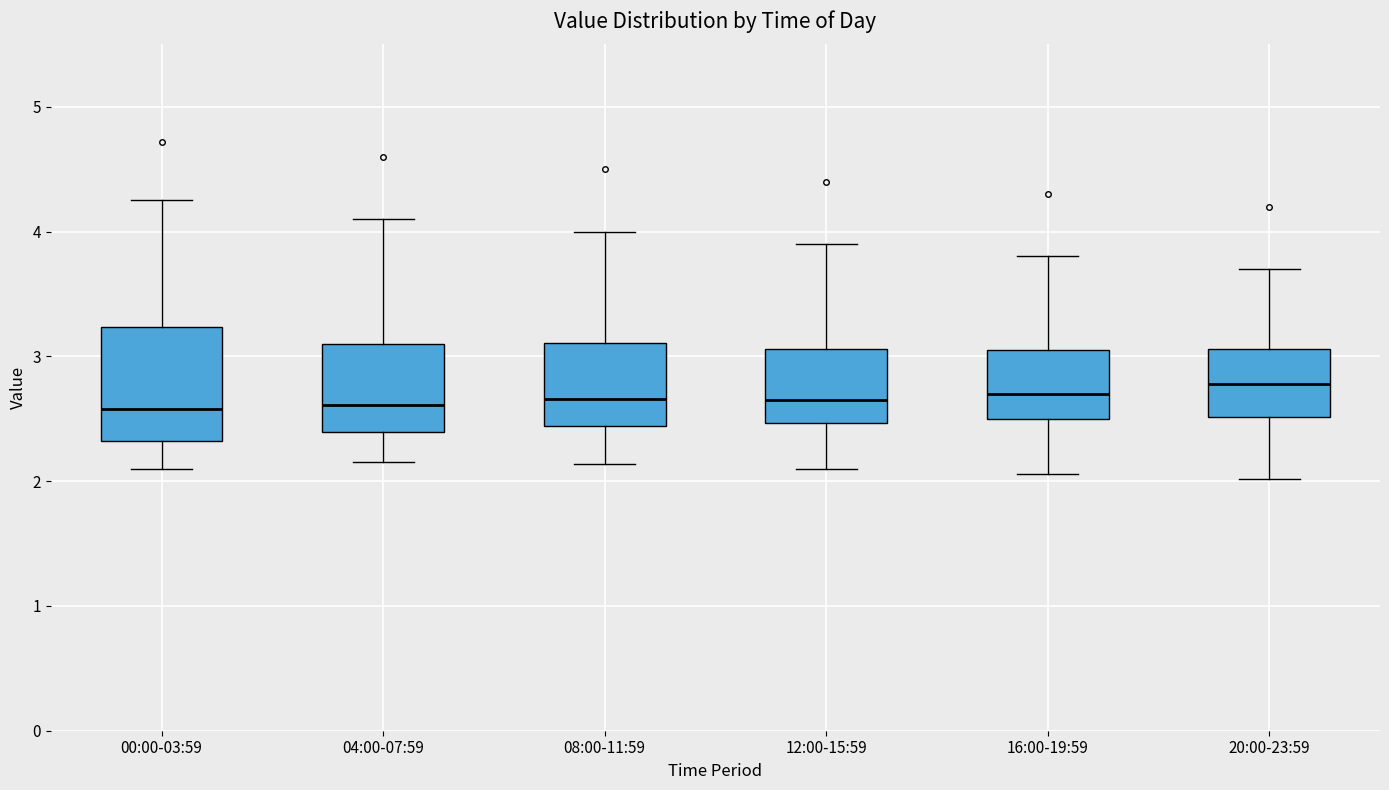

Reading left to right, read every box against the y-axis: the position of its median line, the range the box covers, and the ends of its whiskers. The values are not printed on the chart, so give them approximately, as read against the axis.

00:00-03:59: median 2.6, box 2.3 to 3.2, whiskers 2.1 to 4.3
04:00-07:59: median 2.6, box 2.4 to 3.1, whiskers 2.2 to 4.1
08:00-11:59: median 2.7, box 2.4 to 3.1, whiskers 2.1 to 4.0
12:00-15:59: median 2.7, box 2.5 to 3.1, whiskers 2.1 to 3.9
16:00-19:59: median 2.7, box 2.5 to 3.1, whiskers 2.1 to 3.8
20:00-23:59: median 2.8, box 2.5 to 3.1, whiskers 2.0 to 3.7